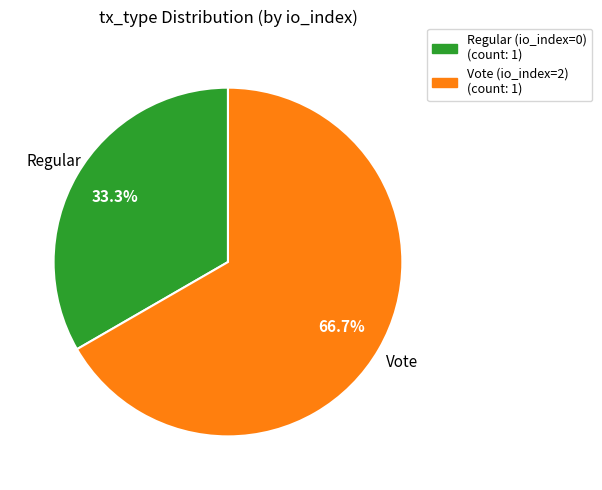

Which has a higher value, Regular (io_index=0) or Vote (io_index=2)?

Vote (io_index=2)